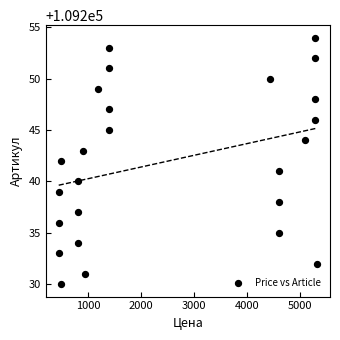

How many data points are displayed?

25